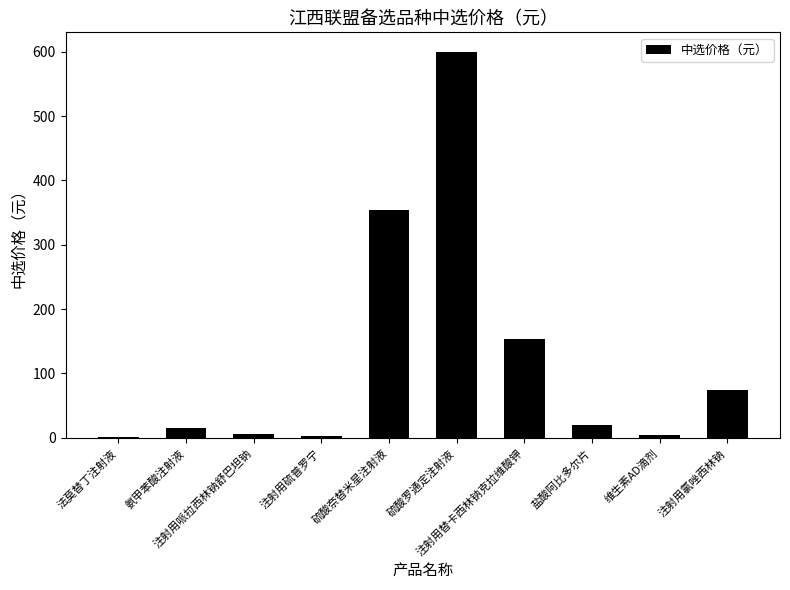

What is the difference between the values at 法莫替丁注射液 and 维生素AD滴剂?

3.4